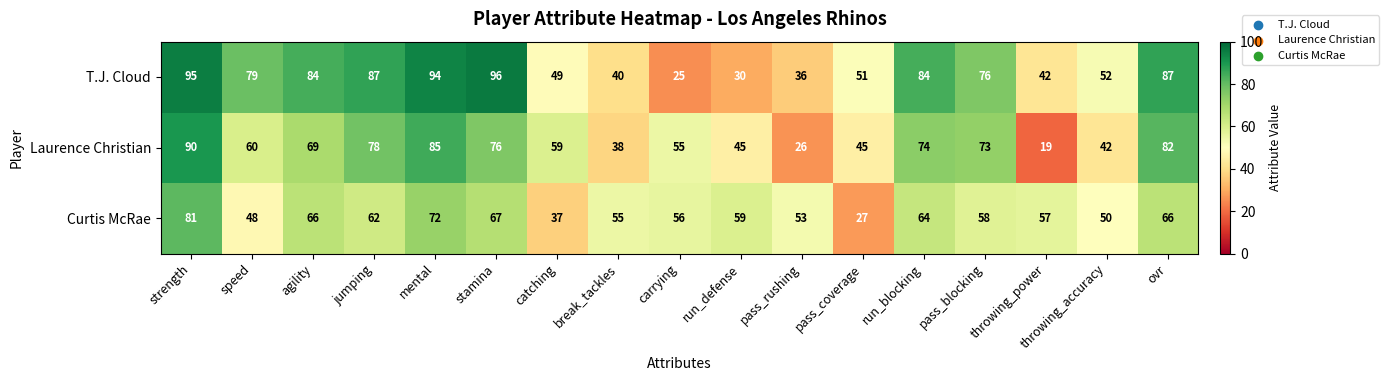

Which series changed the most between jumping and carrying?

T.J. Cloud